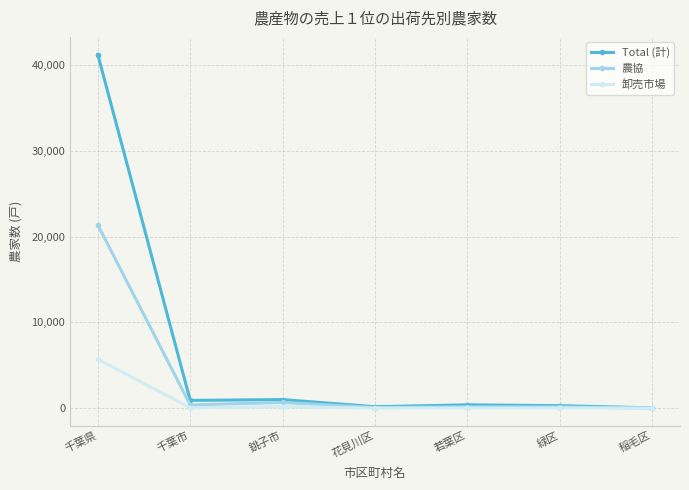

The Total (計) series shows 903 at 千葉市. True or false?

True